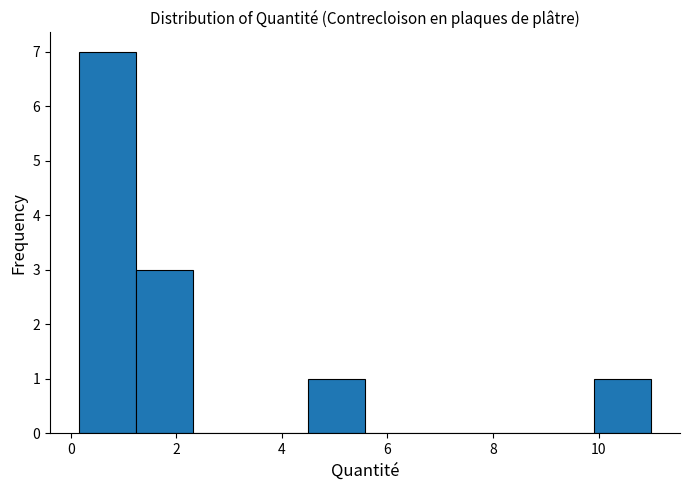

Reading left to right, list every bar in this chart as the range it spans on the x-axis followed by its height. Neither the bar edges nor the heights are printed on the chart, so give them approximately, as read against the axes.

0.2 to 1.2: 7
1.2 to 2.4: 3
2.4 to 3.4: 0
3.4 to 4.4: 0
4.4 to 5.6: 1
5.6 to 6.6: 0
6.6 to 7.8: 0
7.8 to 8.8: 0
8.8 to 10.0: 0
10.0 to 11.0: 1